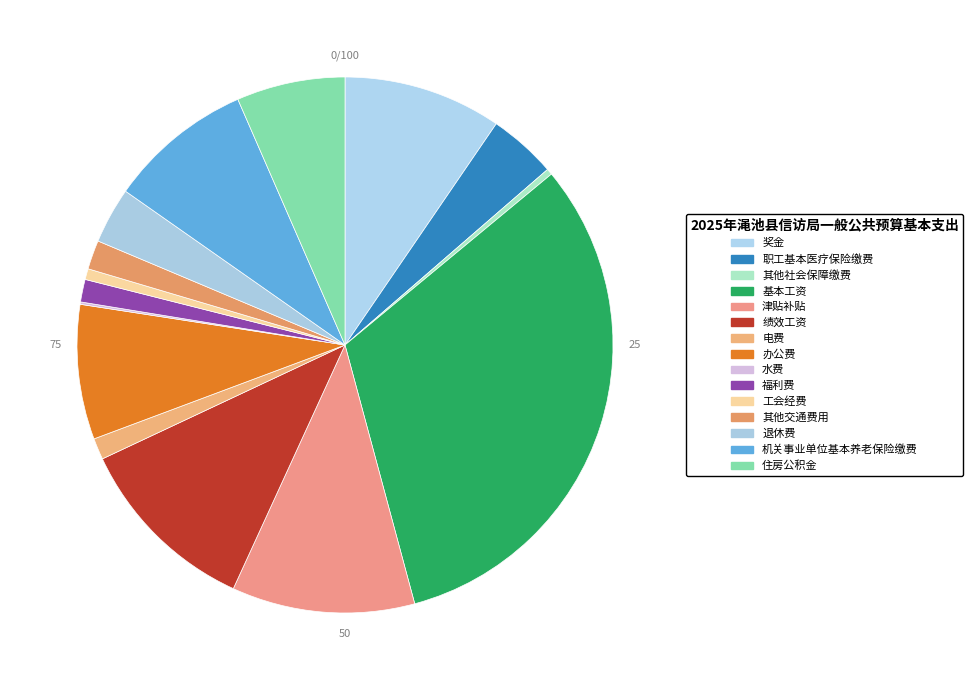

What is the largest slice in the pie chart?

基本工资